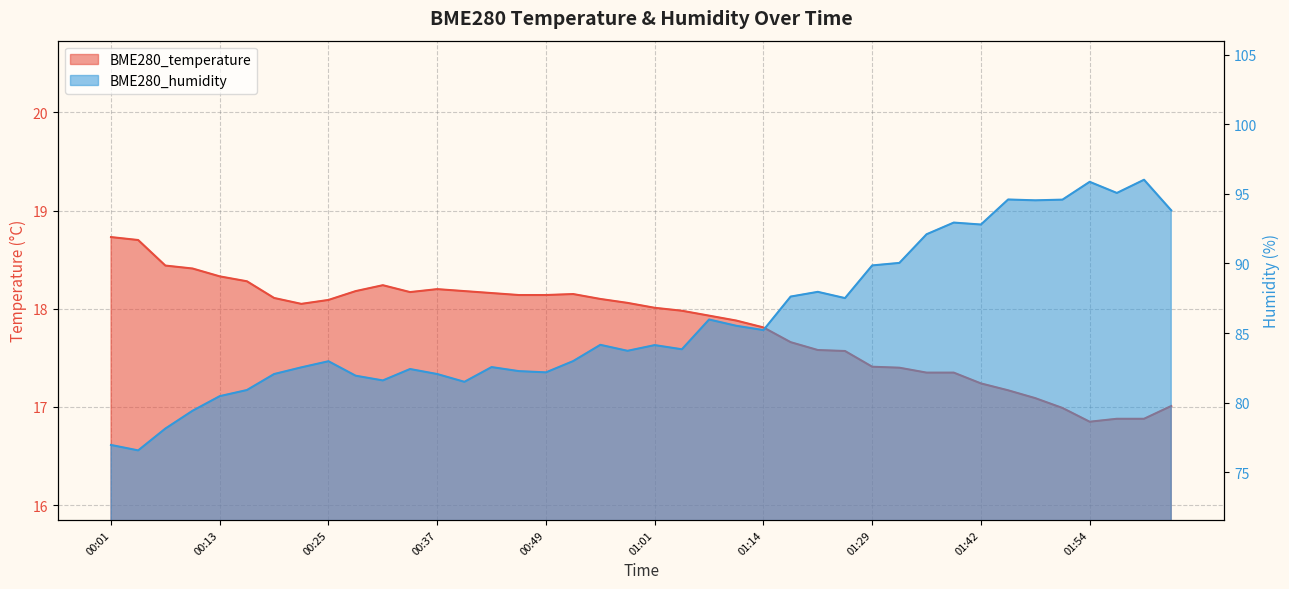

What is the spread (max minus min) of values at 00:46?

64.1